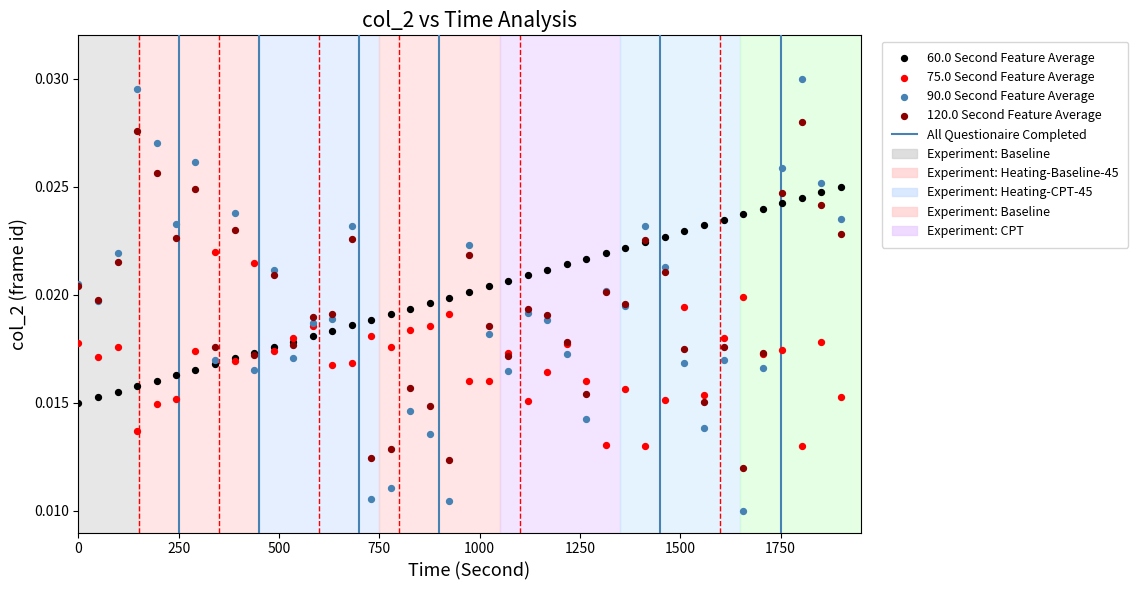

Which series reaches the minimum Y coordinate?

90.0 Second Feature Average